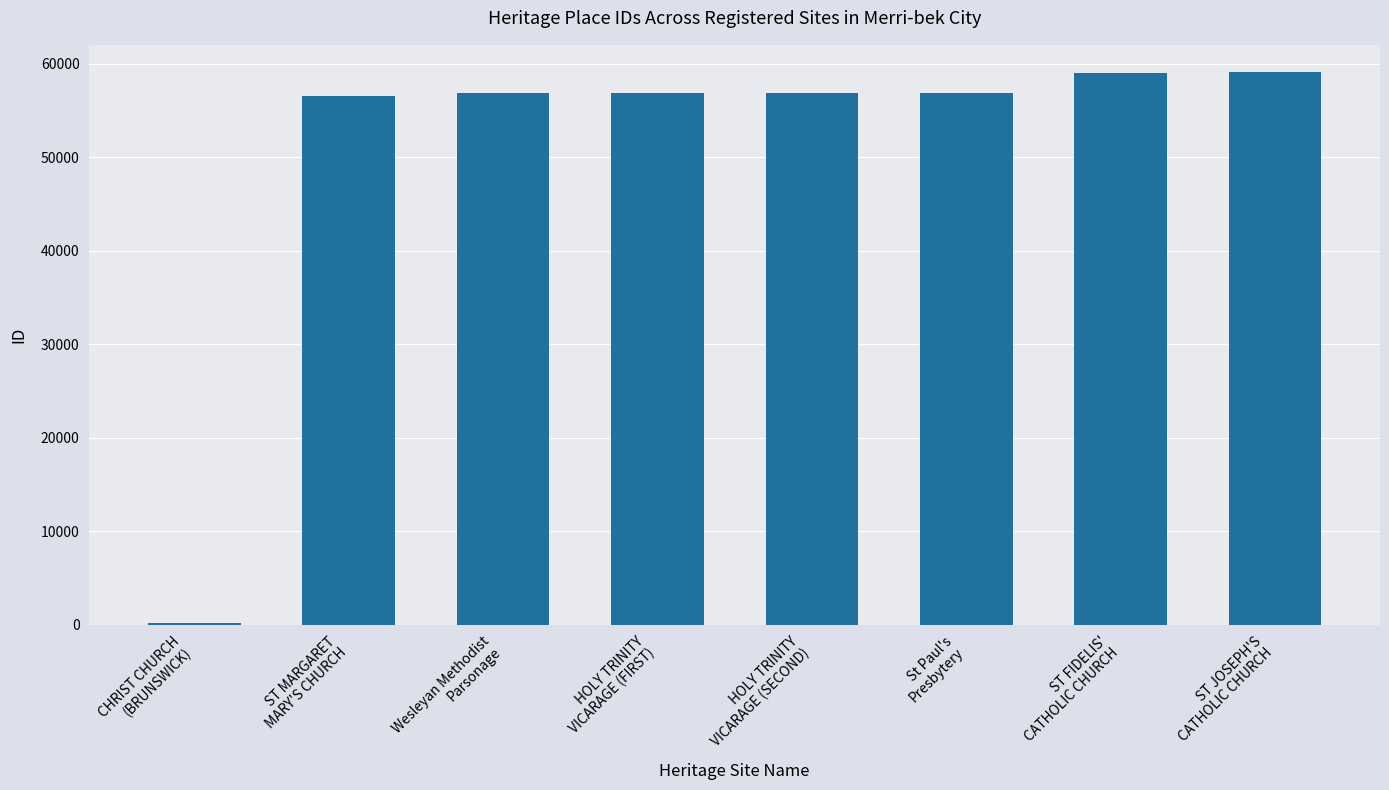

What is the approximate value at St Paul's
Presbytery?

56897